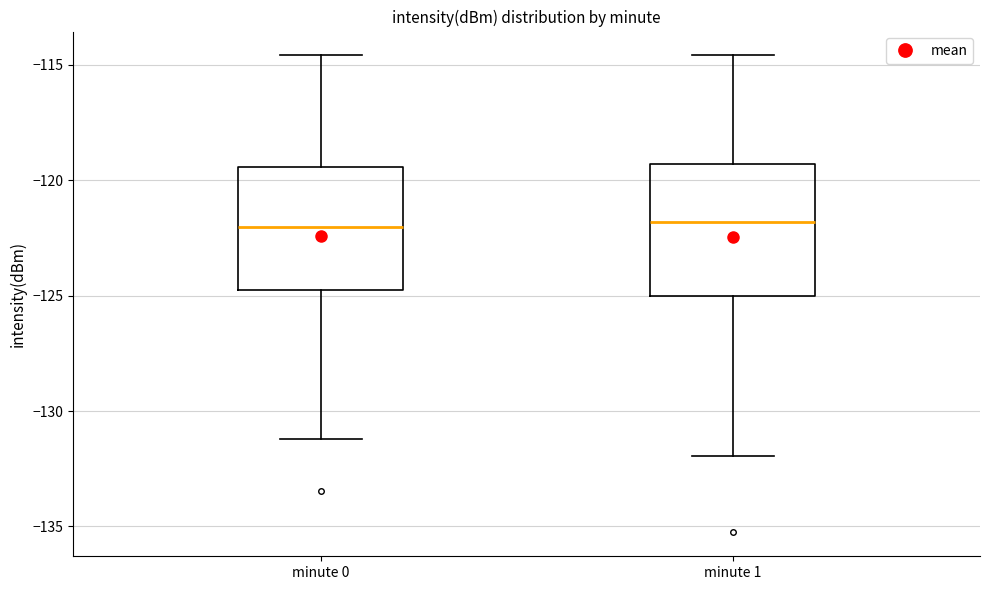

Reading left to right, read every box against the y-axis: the position of its median line, the range the box covers, and the ends of its whiskers. The values are not printed on the chart, so give them approximately, as read against the axis.

minute 0: median -122.0, box -124.5 to -119.5, whiskers -131.0 to -114.5
minute 1: median -122.0, box -125.0 to -119.5, whiskers -132.0 to -114.5